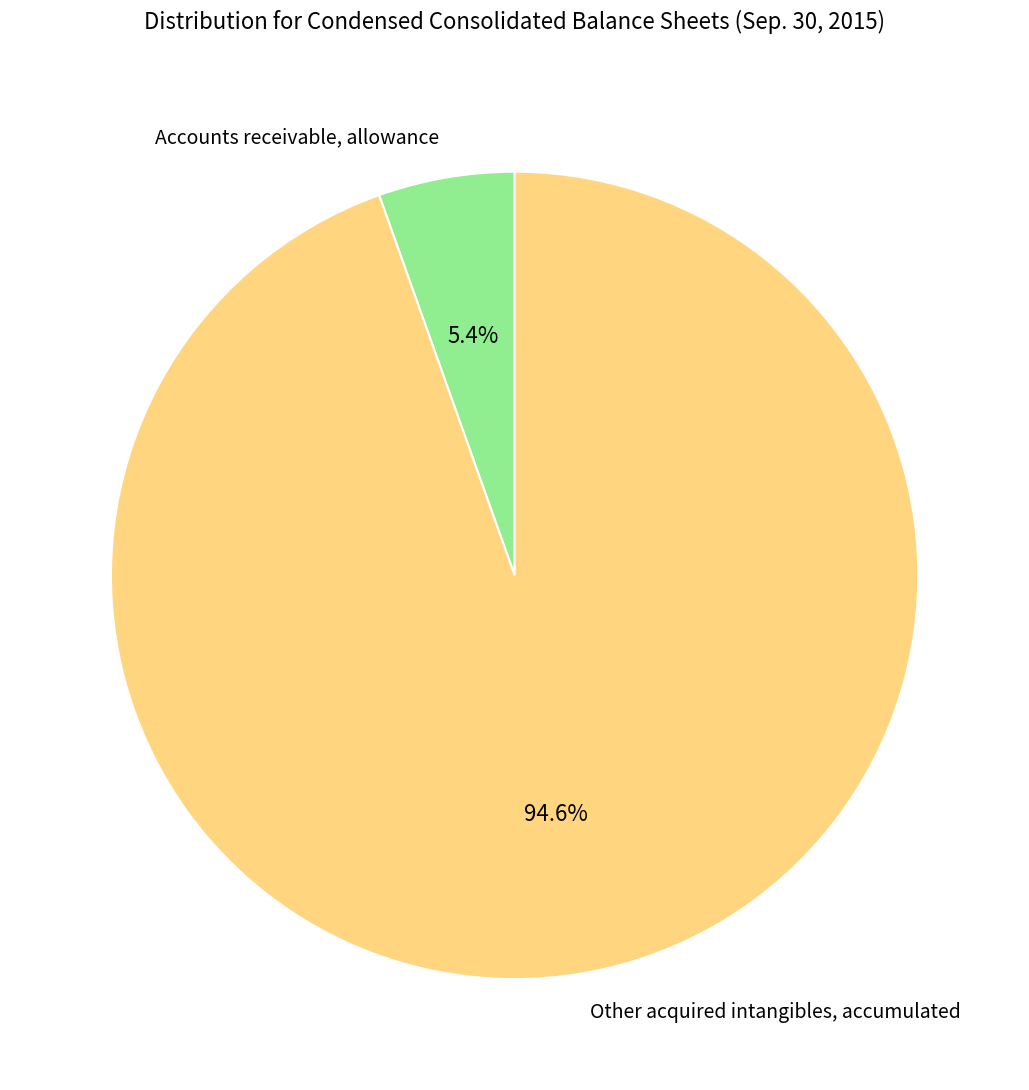

To the nearest percent, what is the average slice percentage?

50%